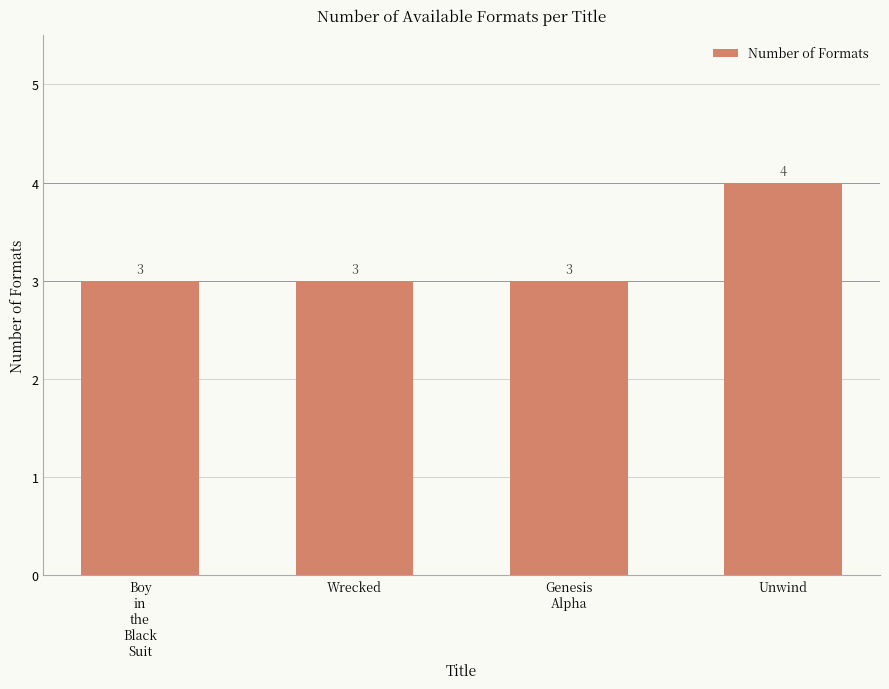

Read the value at Wrecked.

3